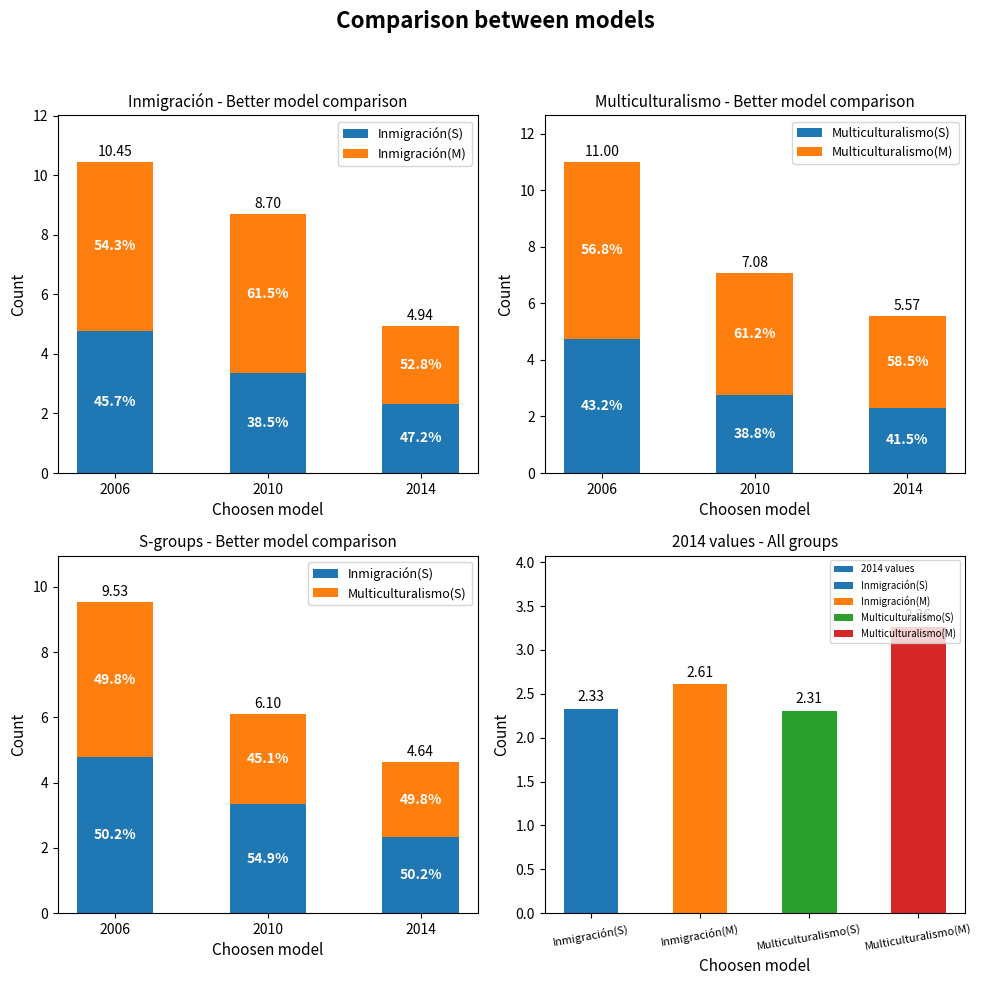

What value does the Multiculturalismo(S) series have at 2014?

2.3